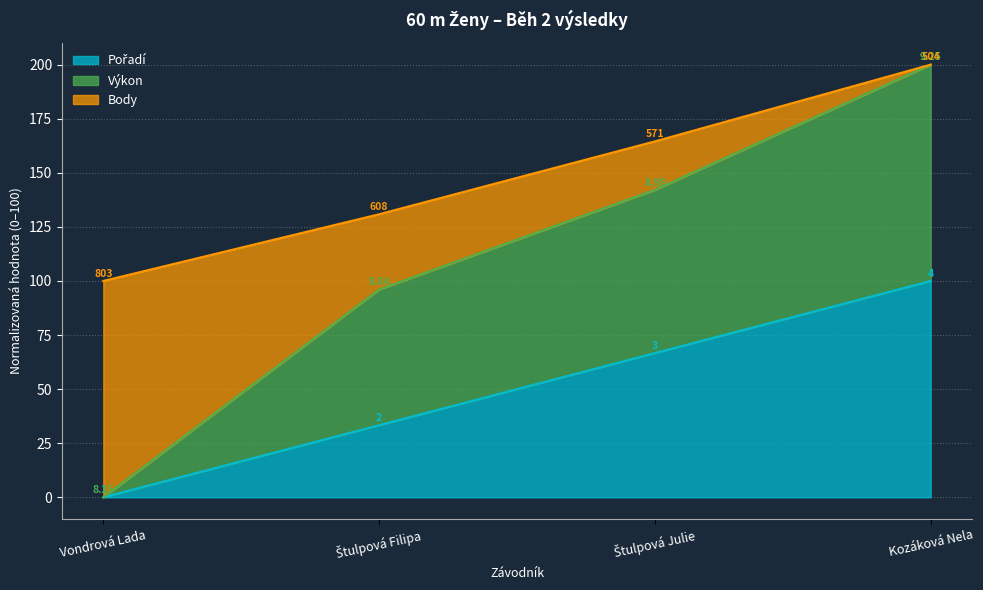

Which has a higher value, Štulpová Filipa or Kozáková Nela?

Kozáková Nela